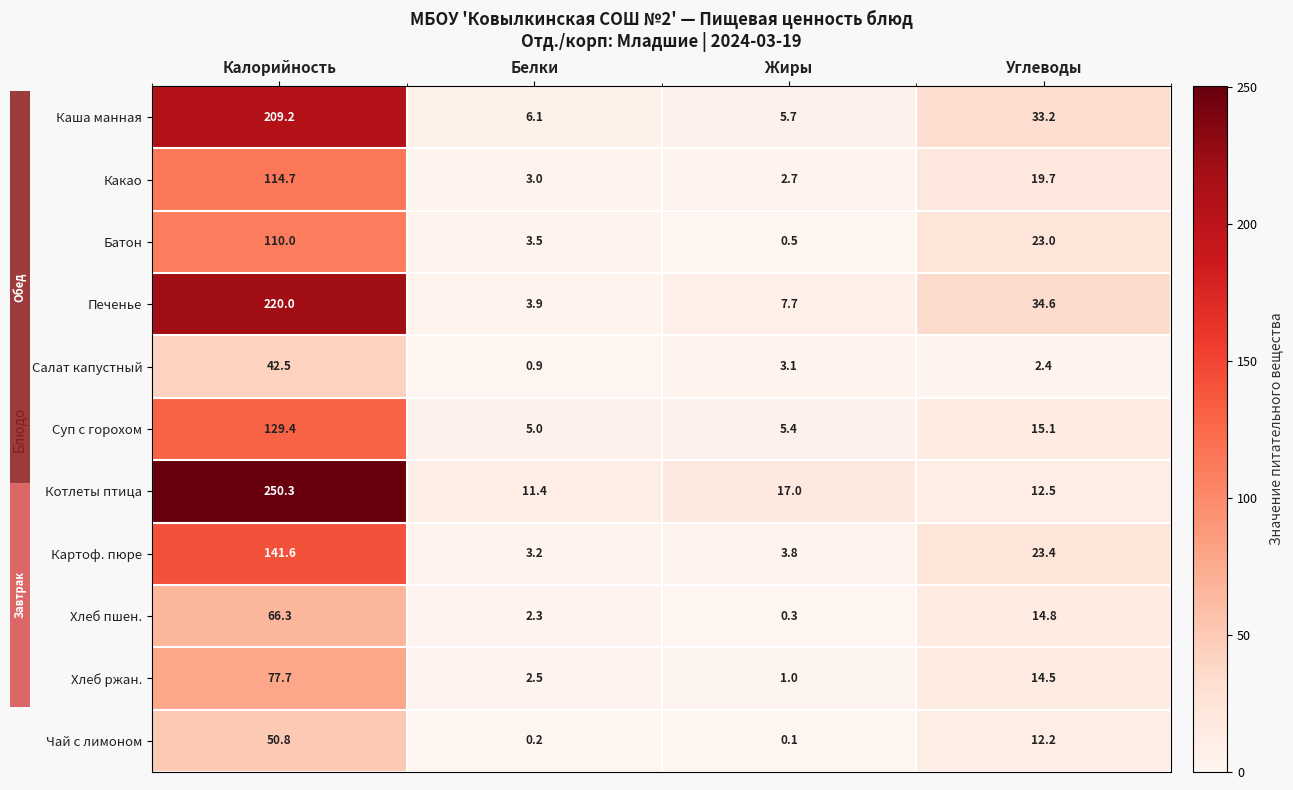

Reading left to right, list all the values displayed in this chart.

Каша манная: Калорийность=209.2	Белки=6.1	Жиры=5.7	Углеводы=33.2
Какао: Калорийность=114.7	Белки=3.0	Жиры=2.7	Углеводы=19.7
Батон: Калорийность=110.0	Белки=3.5	Жиры=0.5	Углеводы=23.0
Печенье: Калорийность=220.0	Белки=3.9	Жиры=7.7	Углеводы=34.6
Салат капустный: Калорийность=42.5	Белки=0.9	Жиры=3.1	Углеводы=2.4
Суп с горохом: Калорийность=129.4	Белки=5.0	Жиры=5.4	Углеводы=15.1
Котлеты птица: Калорийность=250.3	Белки=11.4	Жиры=17.0	Углеводы=12.5
Картоф. пюре: Калорийность=141.6	Белки=3.2	Жиры=3.8	Углеводы=23.4
Хлеб пшен.: Калорийность=66.3	Белки=2.3	Жиры=0.3	Углеводы=14.8
Хлеб ржан.: Калорийность=77.7	Белки=2.5	Жиры=1.0	Углеводы=14.5
Чай с лимоном: Калорийность=50.8	Белки=0.2	Жиры=0.1	Углеводы=12.2